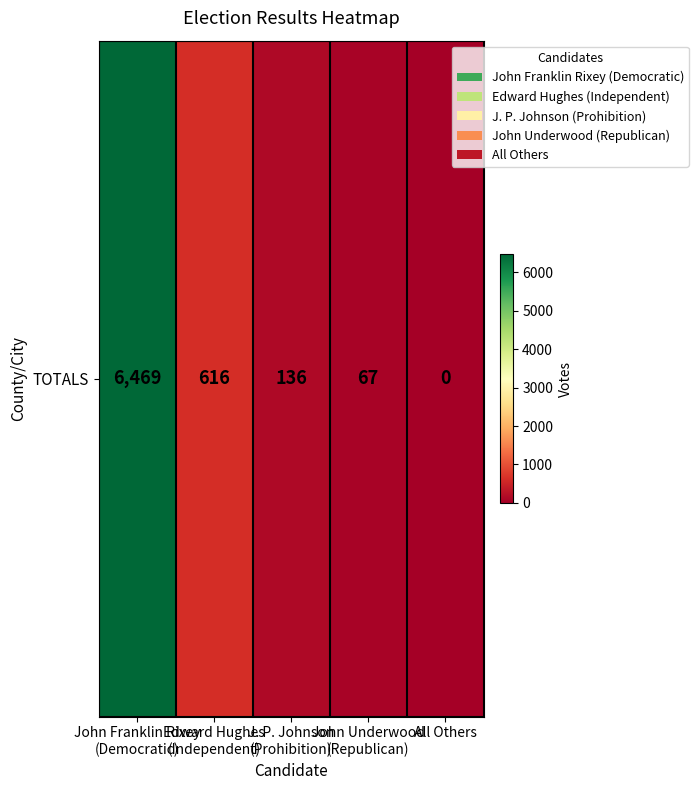

At which label does the data first exceed 136?

John Franklin Rixey
(Democratic)